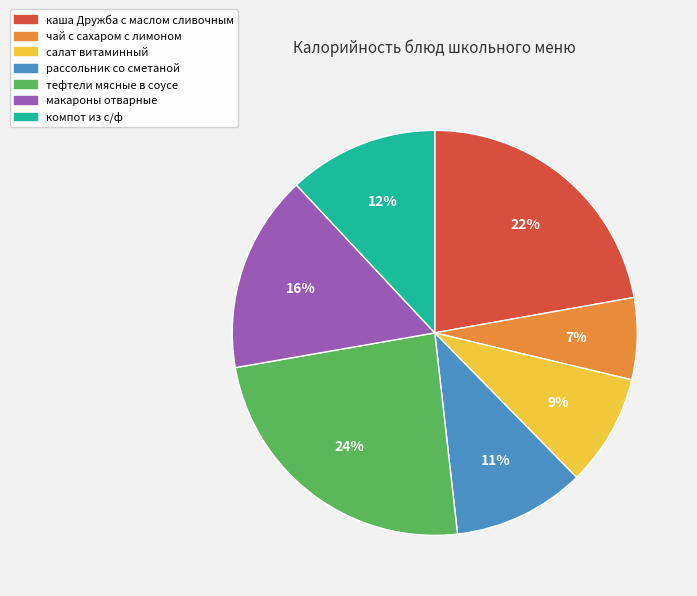

Combined, do салат витаминный and макароны отварные account for over 50%?

No